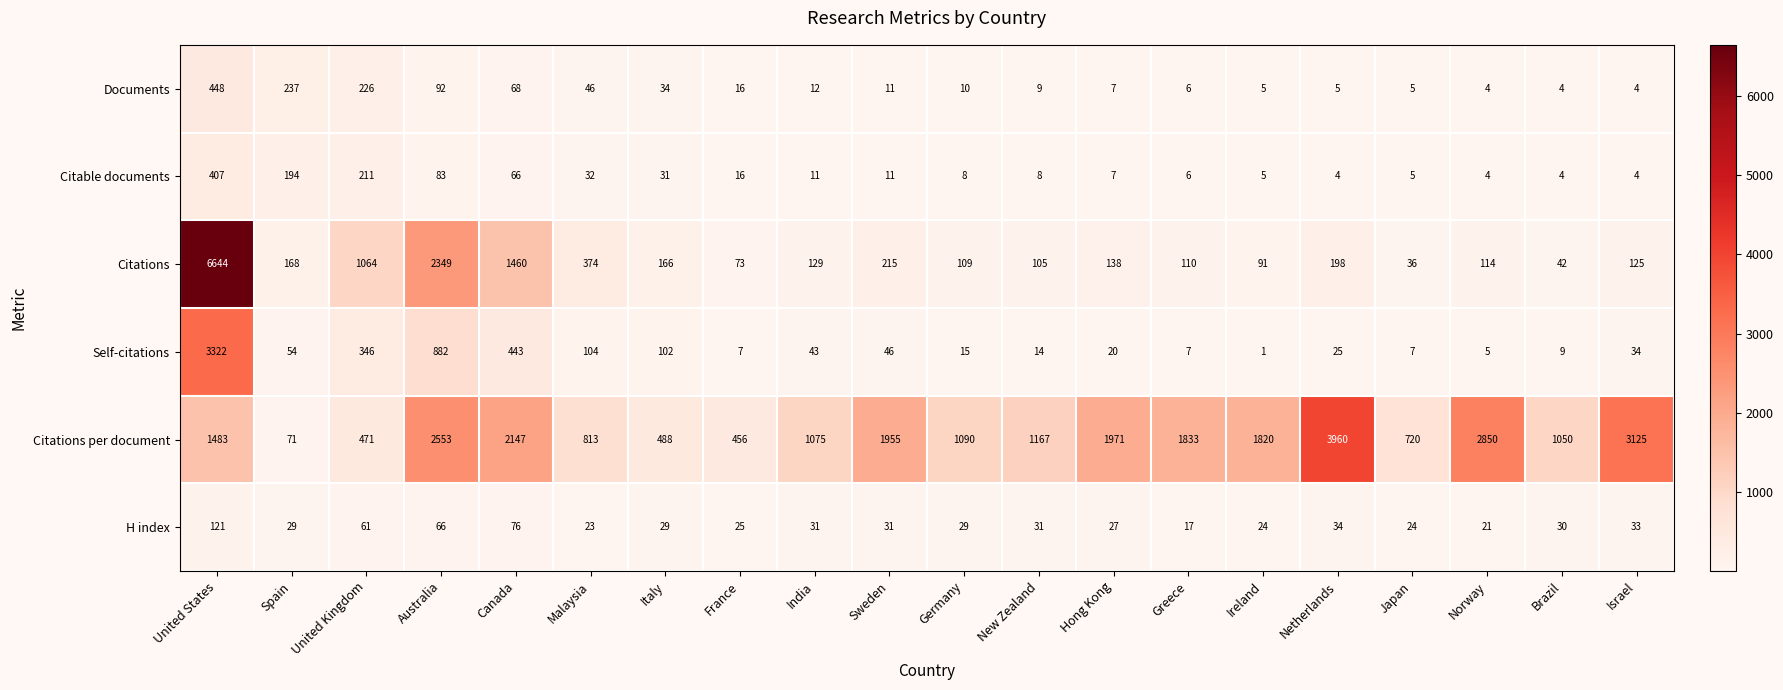

The Citations series shows 36 at Japan. True or false?

True